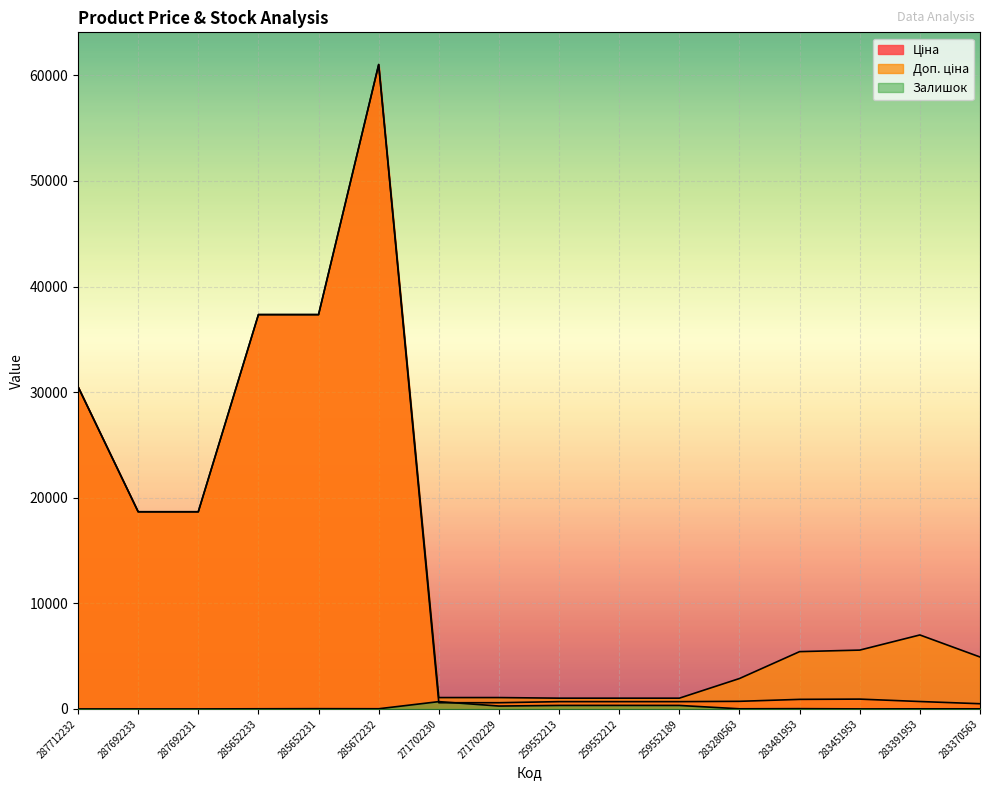

True or false: Доп. ціна and Залишок intersect in this chart.

False